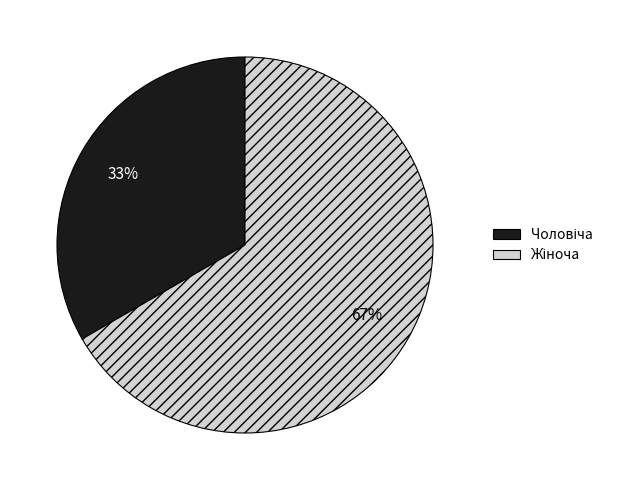

Is there any slice that represents more than half of the pie?

Yes